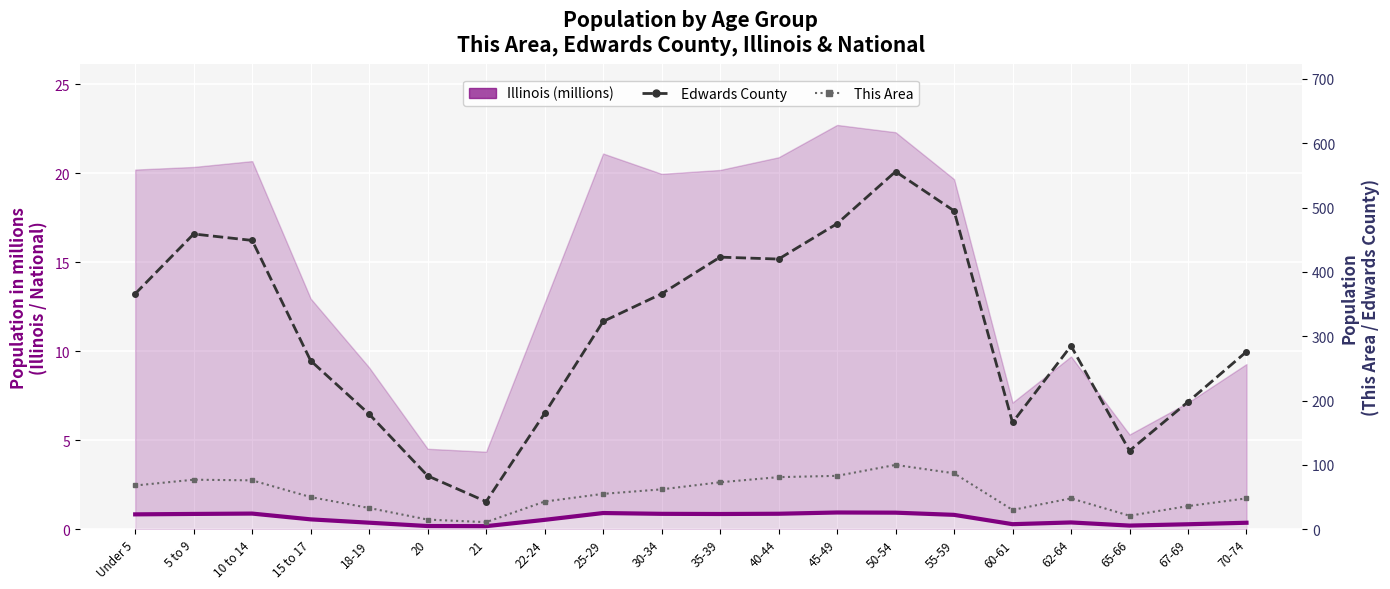

How many interior local peaks does the Illinois (millions) series have?

4